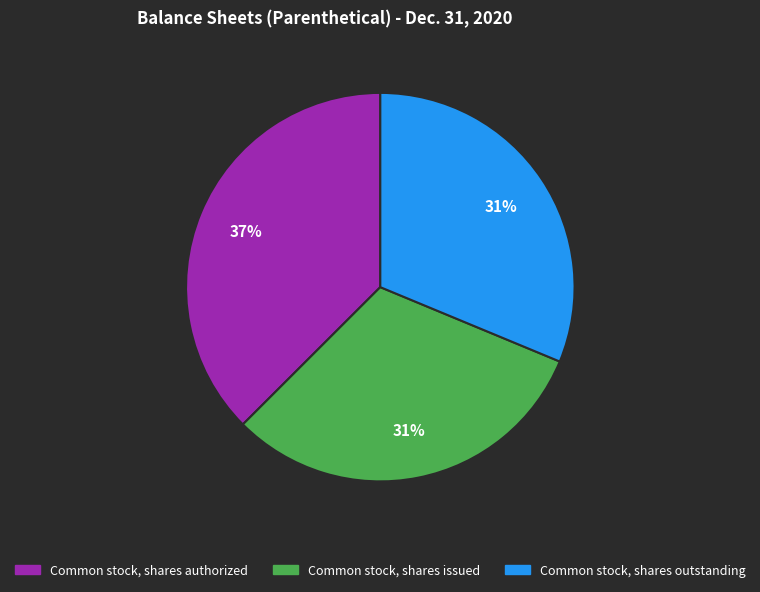

Is Common stock, shares issued the majority of the pie?

No